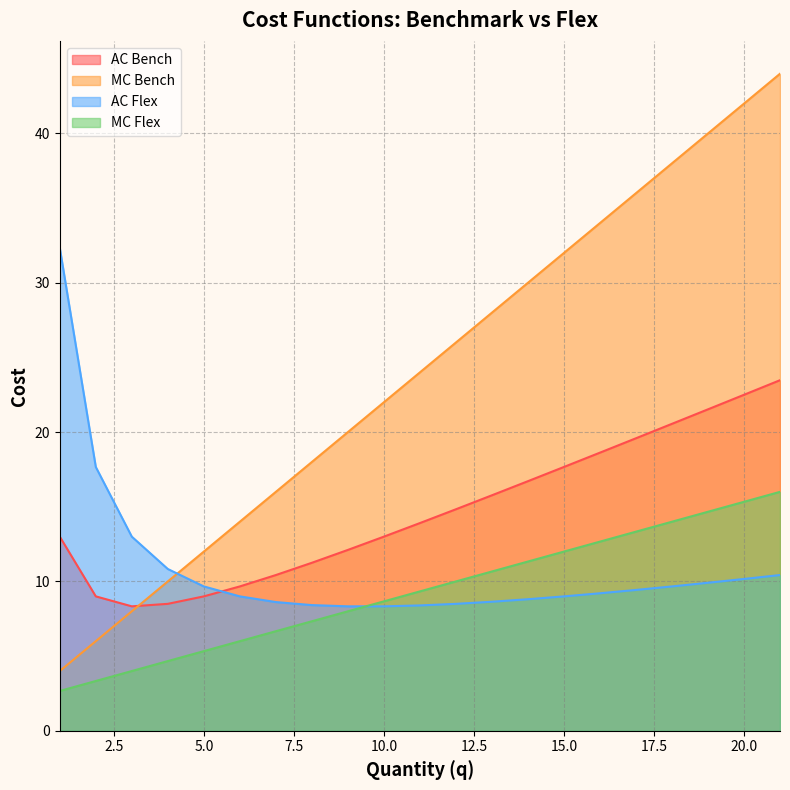

Reading left to right, extract all data points from this chart.

AC Bench: 1=13.0	2=9.0	3=8.3	4=8.5	5=9.0	6=9.7	7=10.4	8=11.2	9=12.1	10=13.0	11=13.9	12=14.8	13=15.8	14=16.7	15=17.7	16=18.6	17=19.6	18=20.6	19=21.5	20=22.5	21=23.5
MC Bench: 1=4.0	2=6.0	3=8.0	4=10.0	5=12.0	6=14.0	7=16.0	8=18.0	9=20.0	10=22.0	11=24.0	12=26.0	13=28.0	14=30.0	15=32.0	16=34.0	17=36.0	18=38.0	19=40.0	20=42.0	21=44.0
AC Flex: 1=32.3	2=17.7	3=13.0	4=10.8	5=9.7	6=9.0	7=8.6	8=8.4	9=8.3	10=8.3	11=8.4	12=8.5	13=8.6	14=8.8	15=9.0	16=9.2	17=9.4	18=9.7	19=9.9	20=10.2	21=10.4
MC Flex: 1=2.7	2=3.3	3=4.0	4=4.7	5=5.3	6=6.0	7=6.7	8=7.3	9=8.0	10=8.7	11=9.3	12=10.0	13=10.7	14=11.3	15=12.0	16=12.7	17=13.3	18=14.0	19=14.7	20=15.3	21=16.0